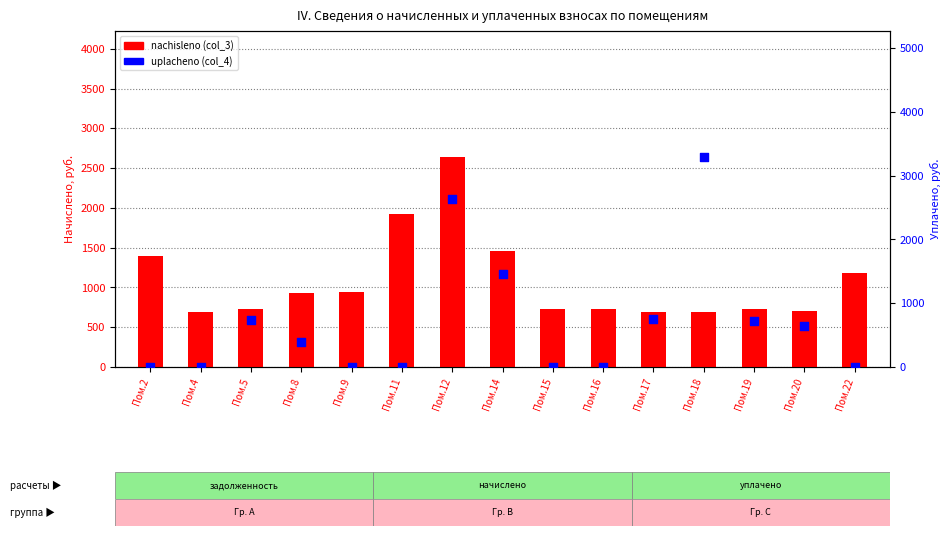

Which series has the largest total across all categories?

nachisleno (col_3)